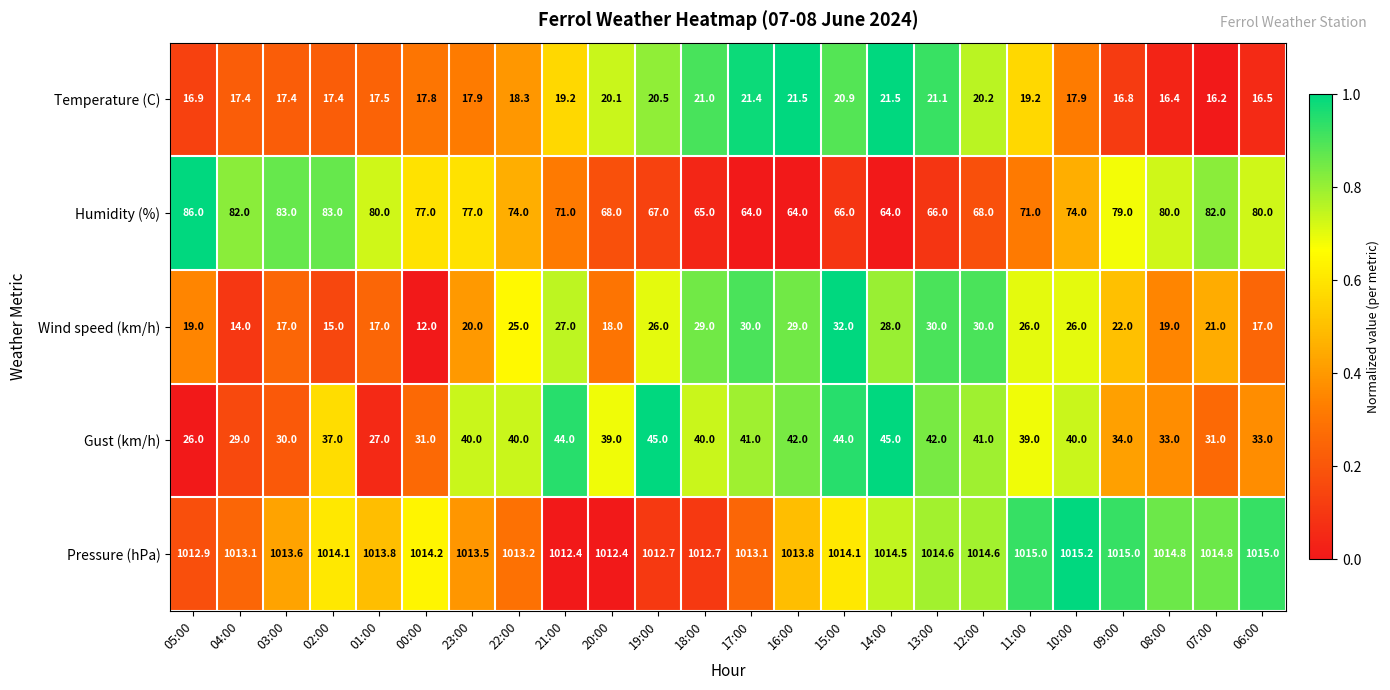

What is the total value across all series at 09:00?

1166.8